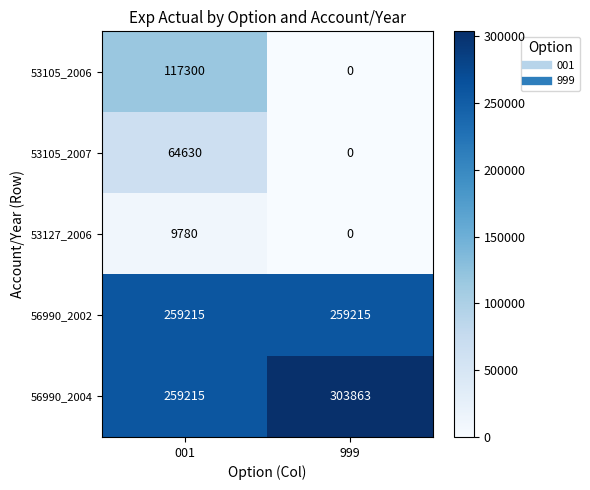

Which label corresponds to the largest value in the chart?

999